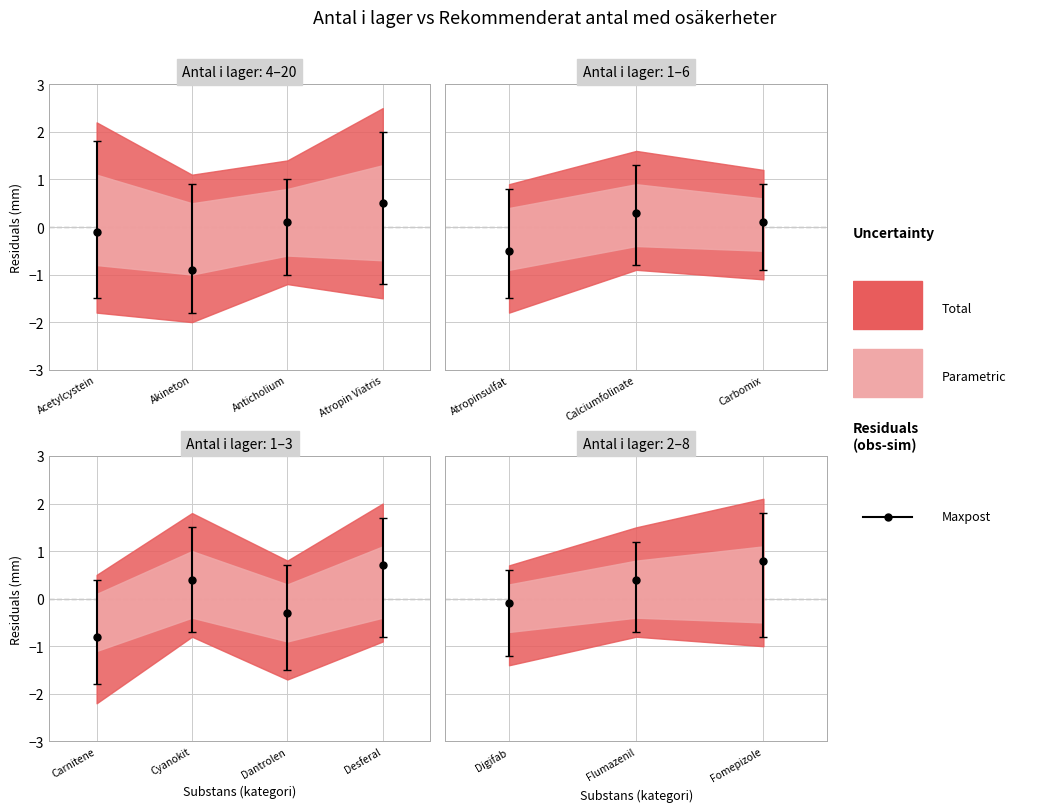

List the series in order of their peak value, highest first.

Total, Parametric